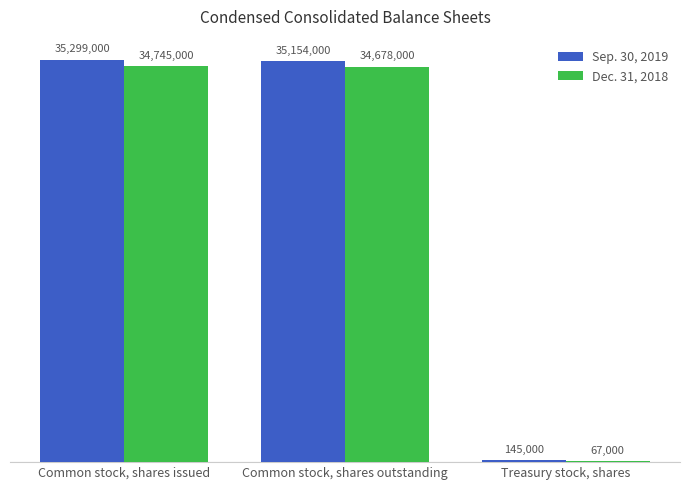

Which series has the widest spread of values?

Sep. 30, 2019